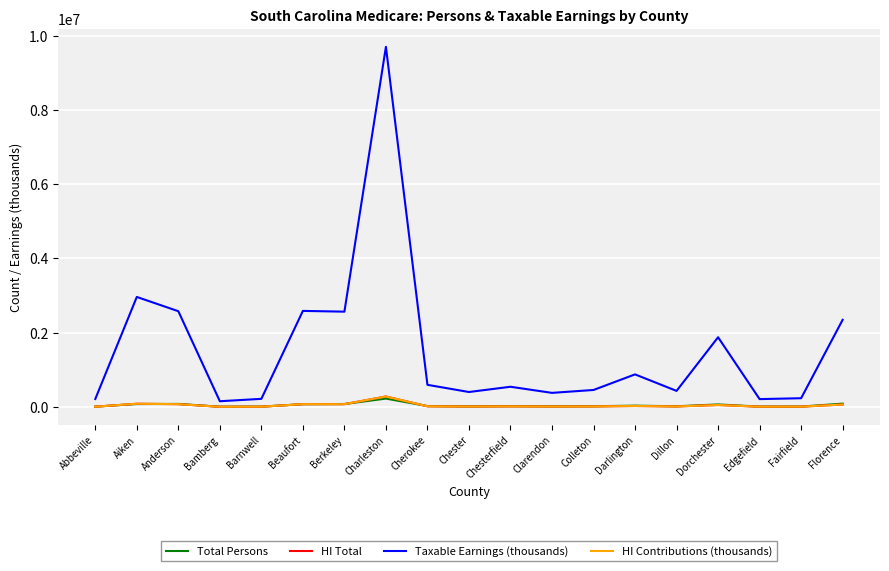

Reading left to right, transcribe all the data shown in this chart.

Total Persons: 9006	77682	81100	6268	8681	73252	78906	224789	23698	14361	21211	15876	19234	34567	17890	67543	8901	9876	89012
HI Total: 6208	85895	74755	4451	6323	74996	74406	281212	17275	11658	15432	11234	14123	25678	13456	52345	6789	7654	65432
Taxable Earnings (thousands): 214073	2961901	2577770	153477	218045	2586079	2565737	9696963	595694	401990	543210	378901	456789	876543	432109	1876543	210987	234567	2345678
HI Contributions (thousands): 6208	85895	74755	4451	6323	74996	74406	281212	17275	11658	15432	11234	14123	25678	13456	52345	6789	7654	65432